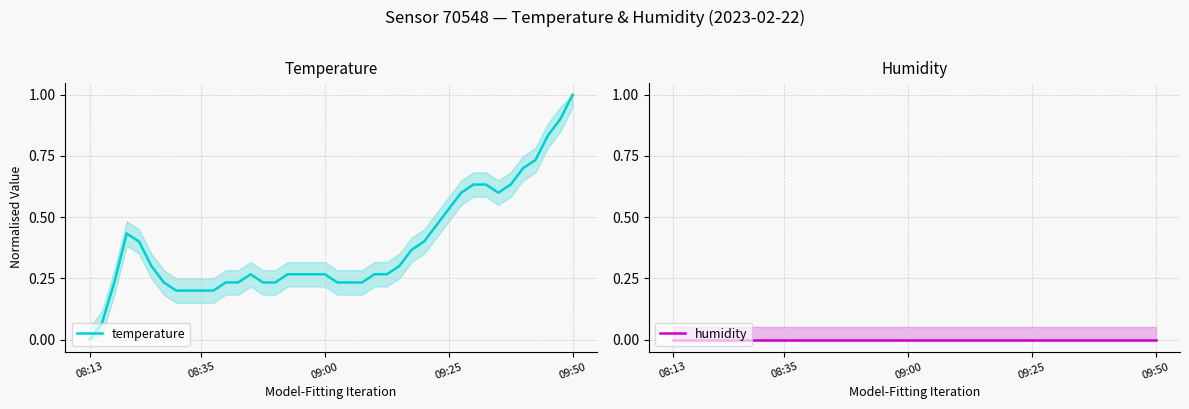

Reading left to right, extract all data points from this chart.

temperature: 0.0	0.1	0.2	0.4	0.4	0.3	0.2	0.2	0.2	0.2	0.2	0.2	0.2	0.3	0.2	0.2	0.3	0.3	0.3	0.3	0.2	0.2	0.2	0.3	0.3	0.3	0.4	0.4	0.5	0.5	0.6	0.6	0.6	0.6	0.6	0.7	0.7	0.8	0.9	1.0
humidity: 0.0	0.0	0.0	0.0	0.0	0.0	0.0	0.0	0.0	0.0	0.0	0.0	0.0	0.0	0.0	0.0	0.0	0.0	0.0	0.0	0.0	0.0	0.0	0.0	0.0	0.0	0.0	0.0	0.0	0.0	0.0	0.0	0.0	0.0	0.0	0.0	0.0	0.0	0.0	0.0